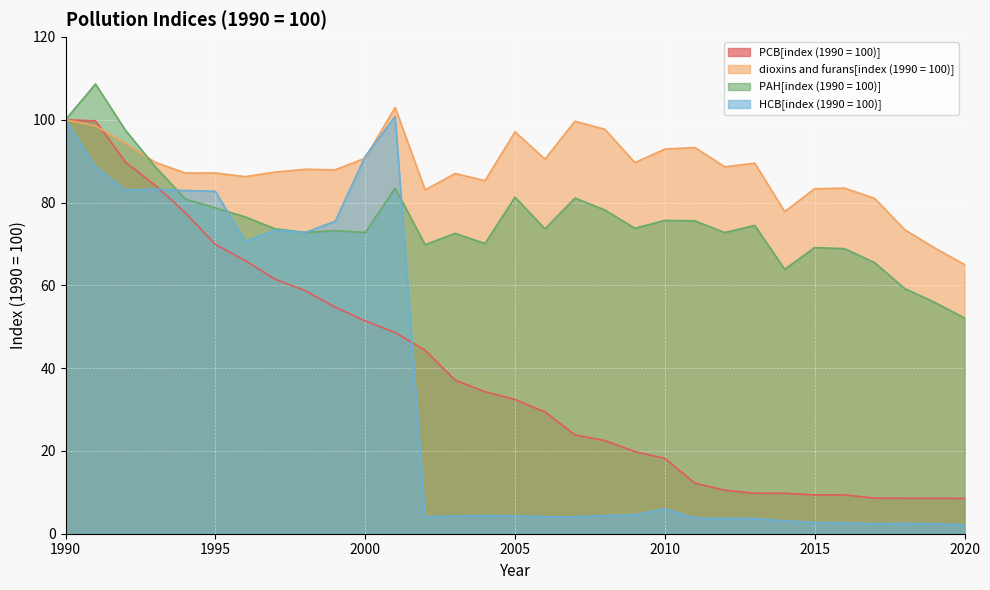

List the labels in order of PCB[index (1990 = 100)] value, largest first.

1990, 1991, 1992, 1993, 1994, 1995, 1996, 1997, 1998, 1999, 2000, 2001, 2002, 2003, 2004, 2005, 2006, 2007, 2008, 2009, 2010, 2011, 2012, 2013, 2014, 2016, 2015, 2017, 2018, 2019, 2020